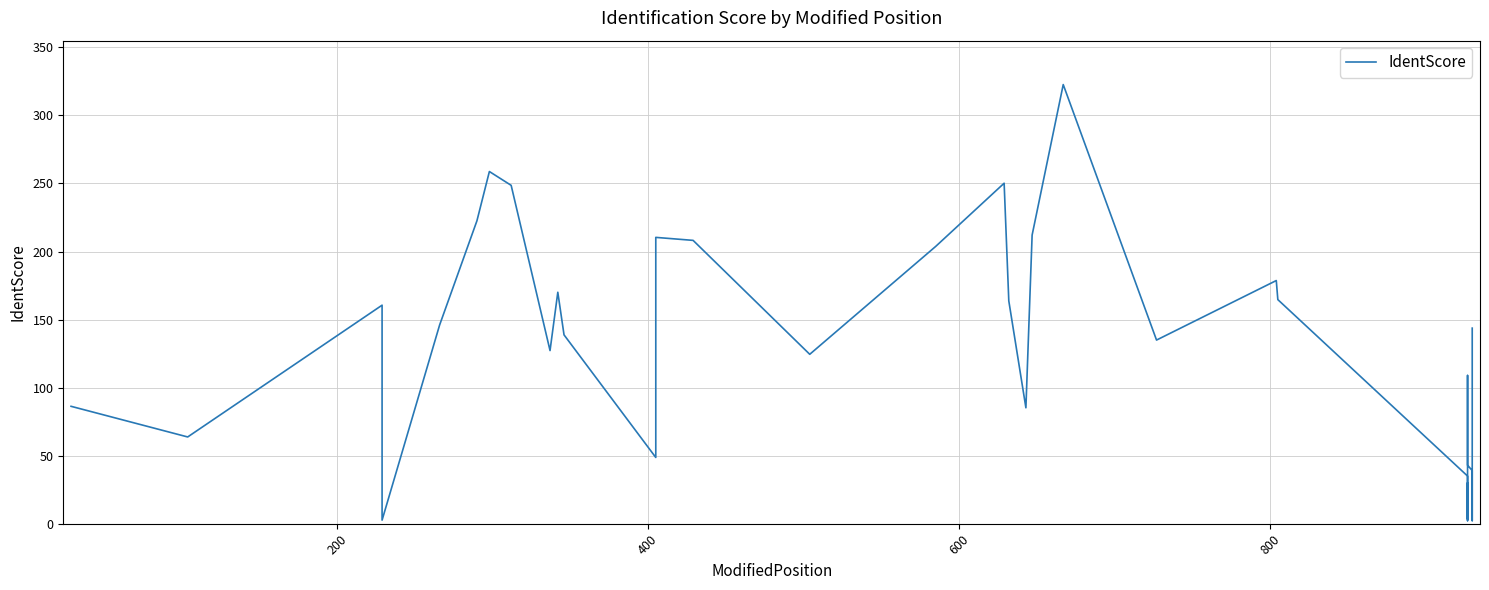

How many lines are shown in the chart?

1